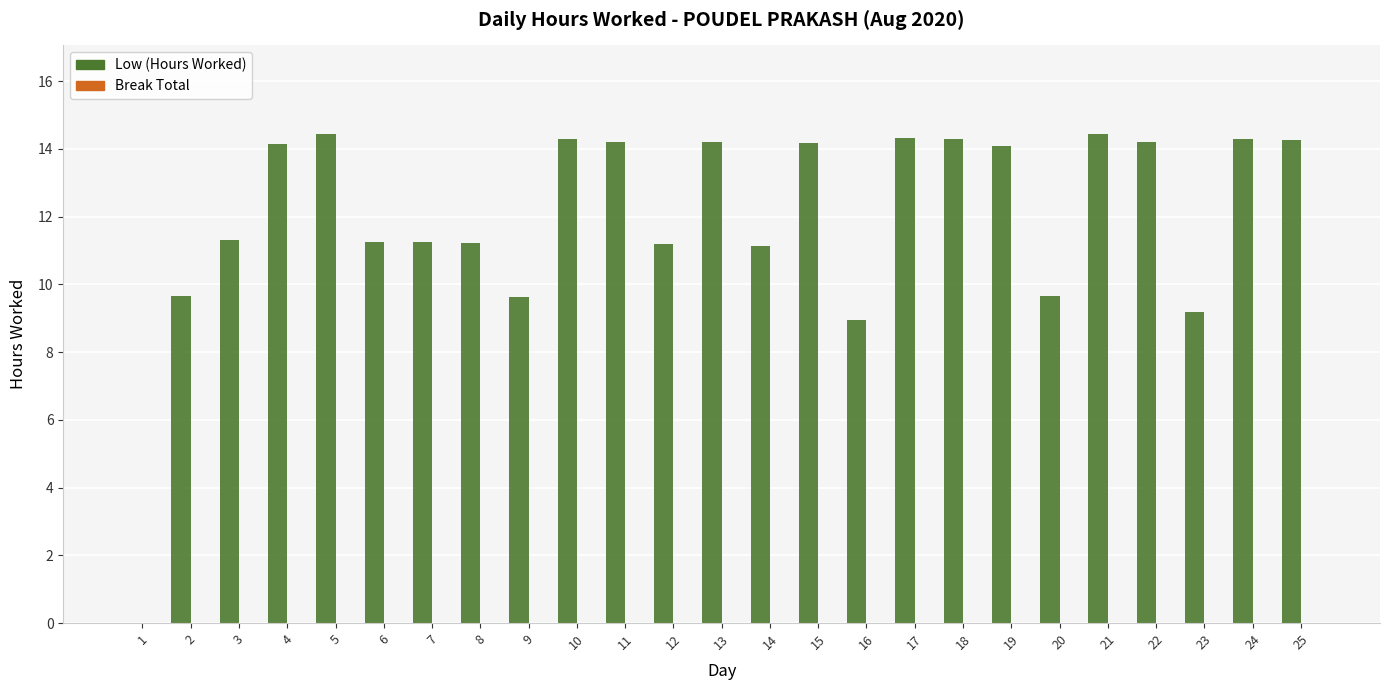

The chart shows a value of 11.2 at 12. True or false?

True